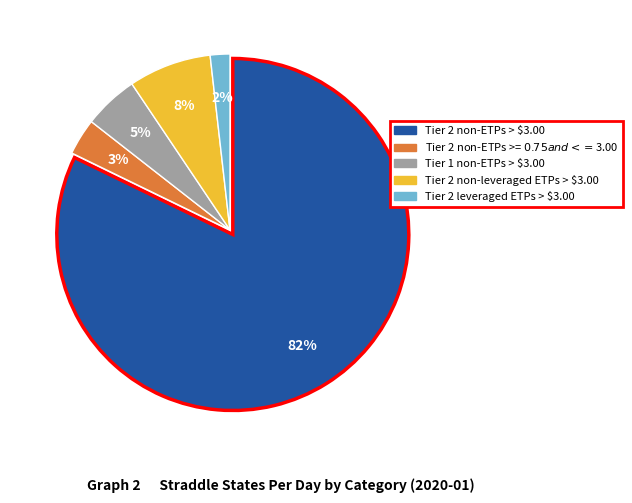

To the nearest percent, what is the average slice percentage?

20%